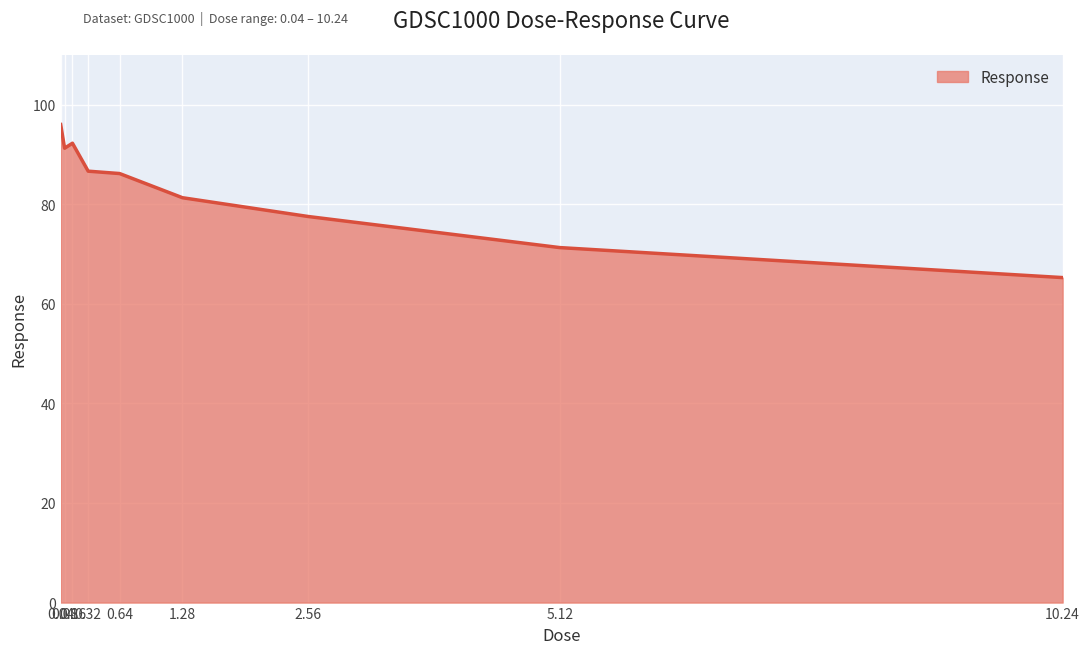

The value at 10.24 is 116.7. True or false?

False